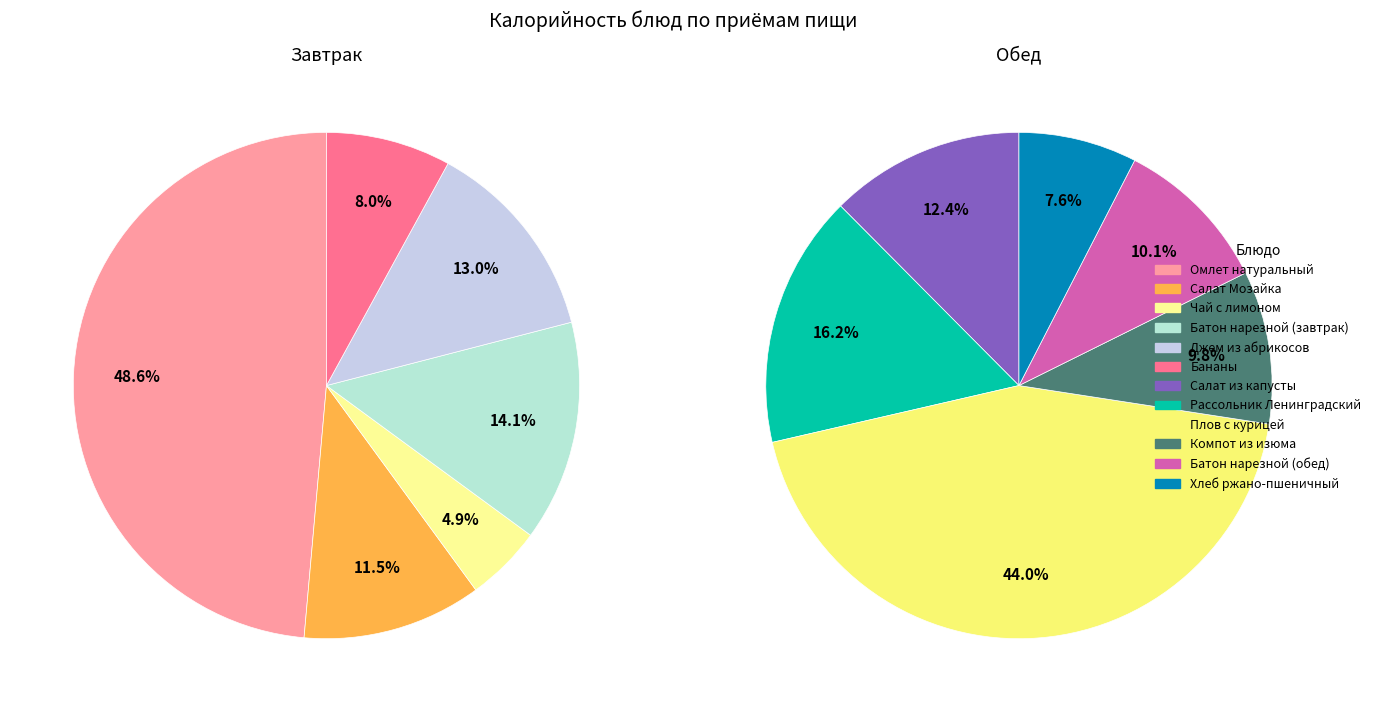

Approximately how many times larger is the value at Бананы compared to Компот из изюма?

0.6